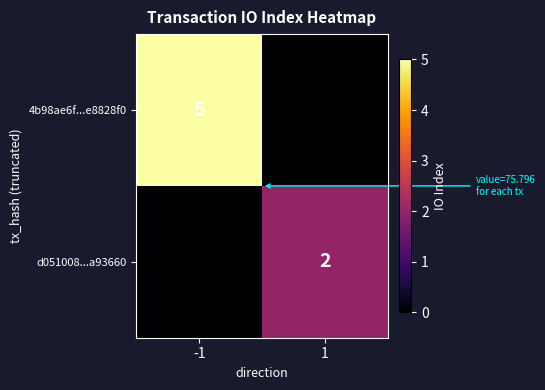

The 4b98ae6f...e8828f0 series shows 3 at -1. True or false?

False